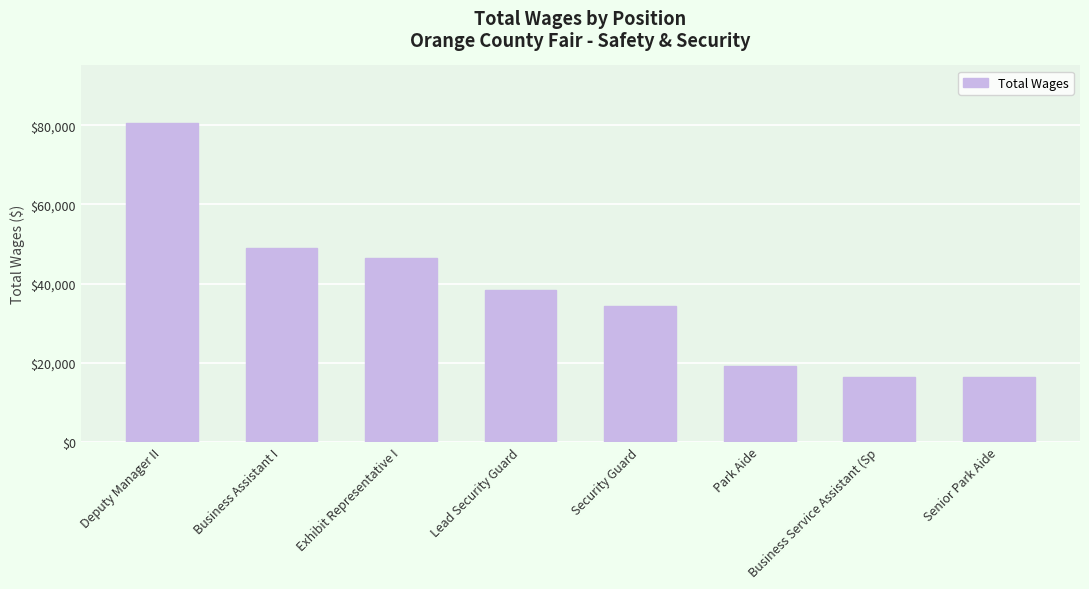

How many values are below 38479?

4